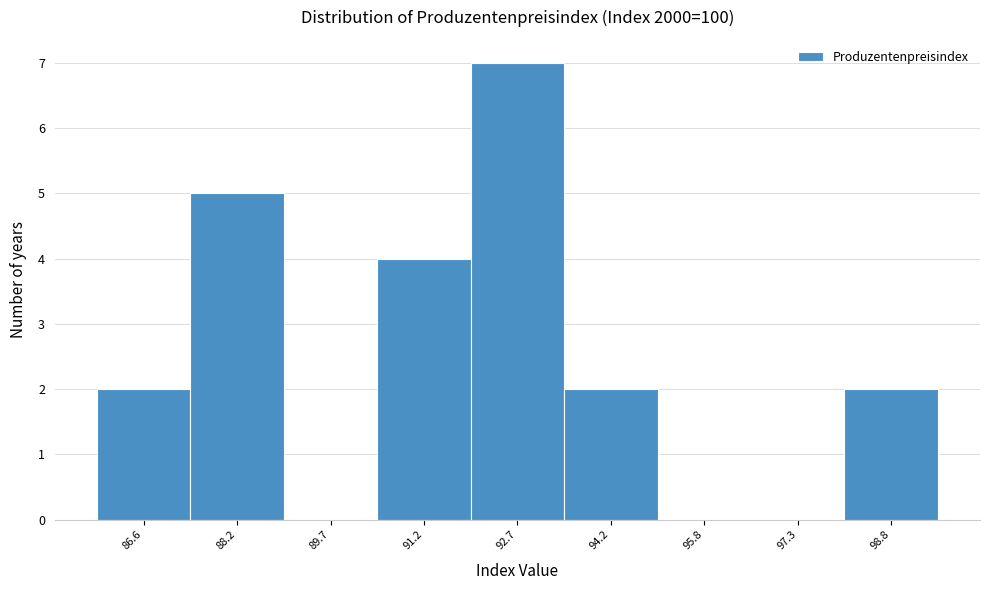

Reading left to right, what are all the values shown in this chart?

86.6=2	88.2=5	89.7=0	91.2=4	92.7=7	94.2=2	95.8=0	97.3=0	98.8=2